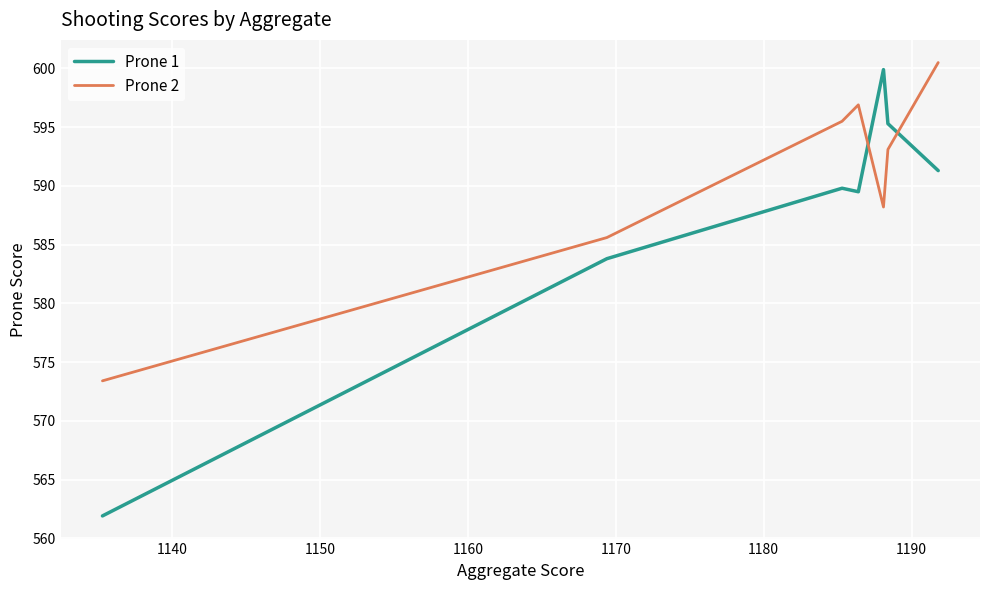

What is the difference between the maximum and minimum values in the Prone 2 series?

27.1